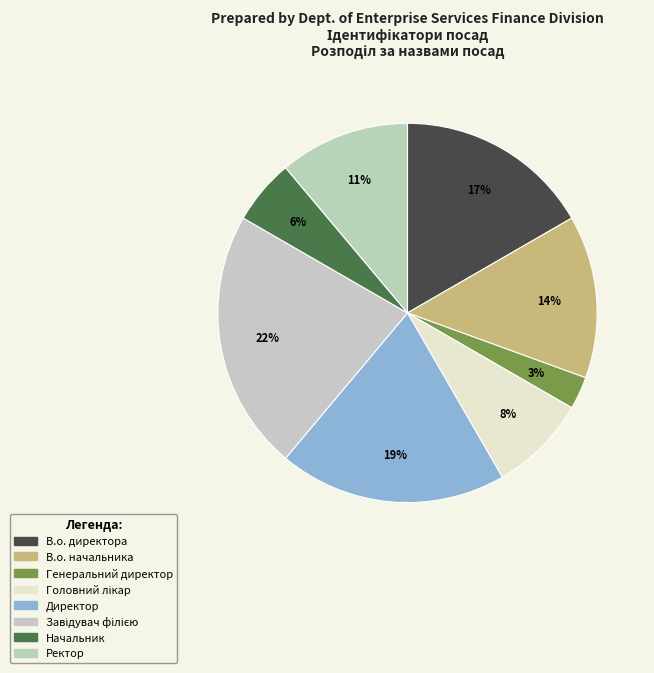

What portion of the pie excludes Завідувач філією?

77.8%